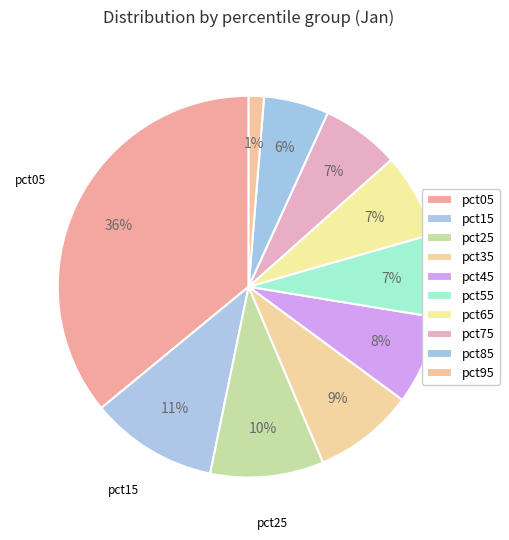

Which category has the biggest portion of the pie?

pct05